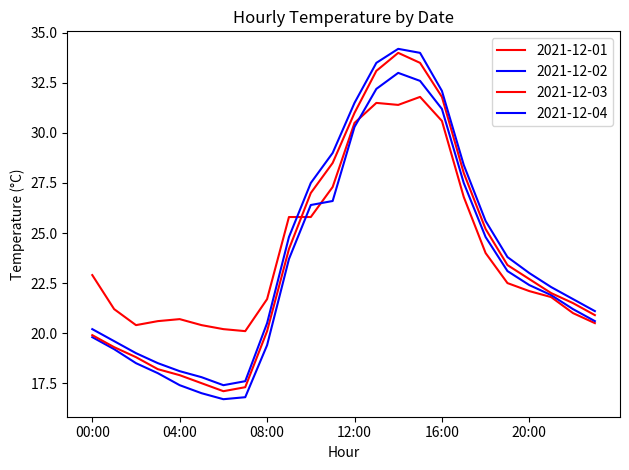

What is the value of the 2021-12-04 point at the 23rd from the left?

21.7